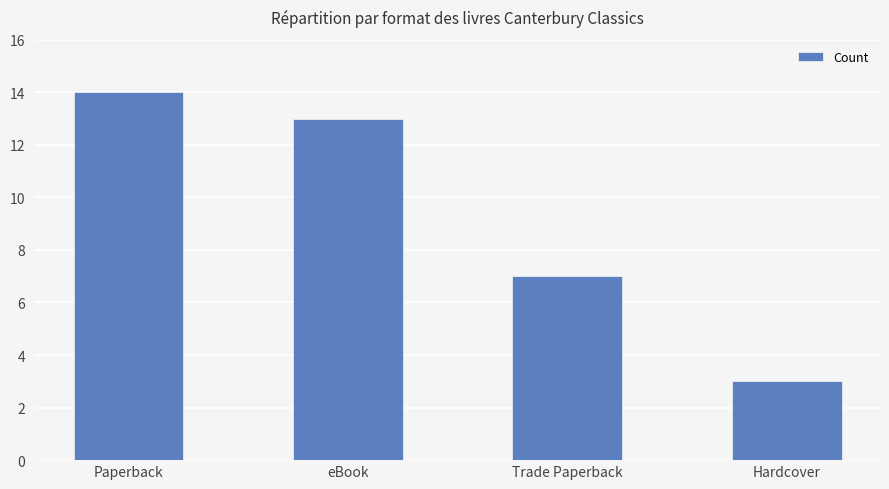

The chart shows a value of 3 at Hardcover. True or false?

True